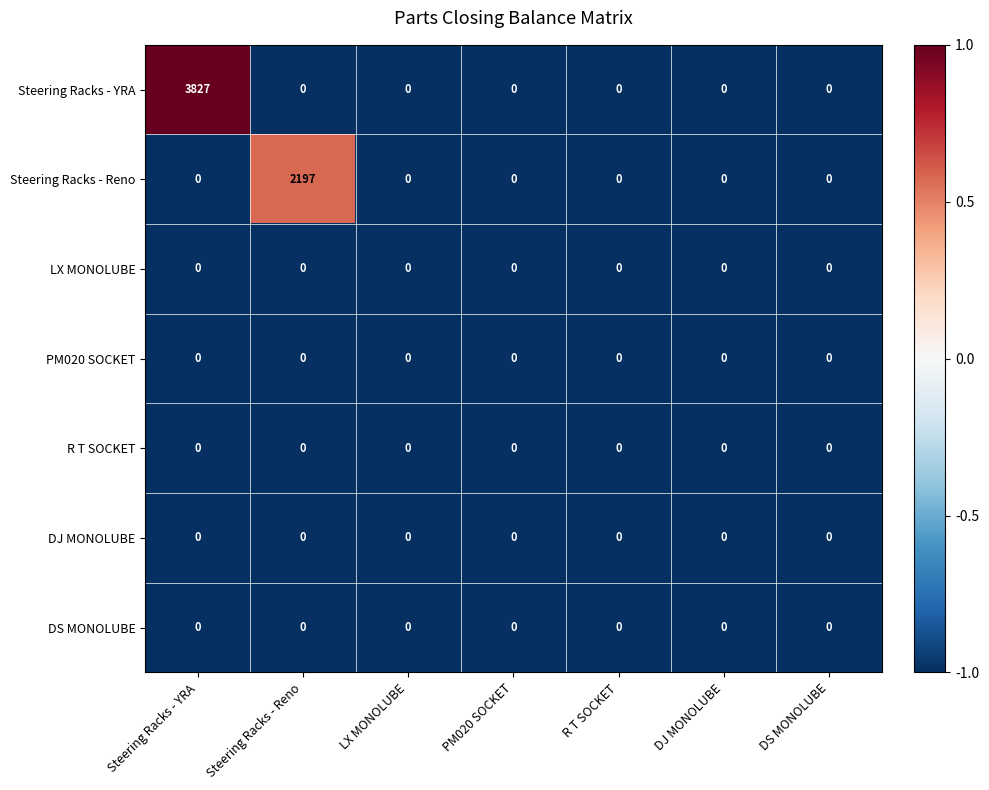

At which category is the sum across all series the highest?

Steering Racks - YRA